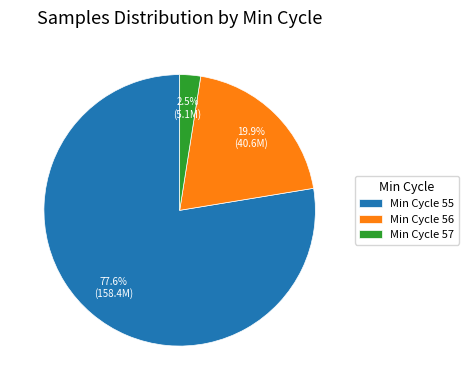

Approximately how many times larger is the value at Min Cycle 55 compared to Min Cycle 56?

3.9